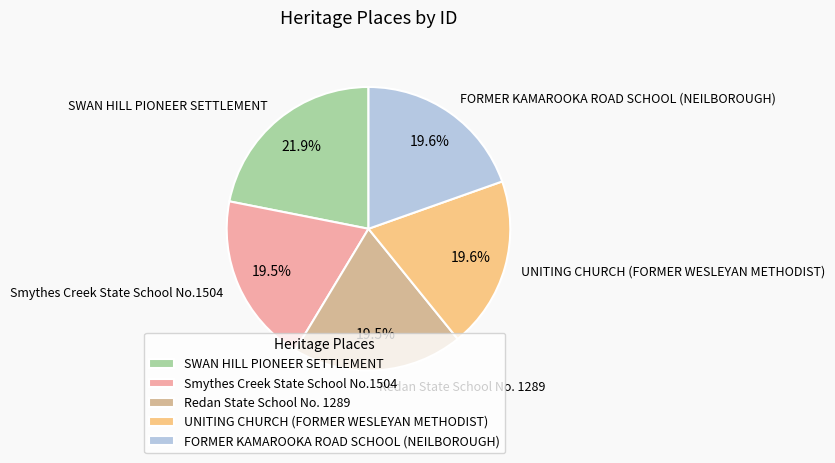

Is there any slice that represents more than half of the pie?

No